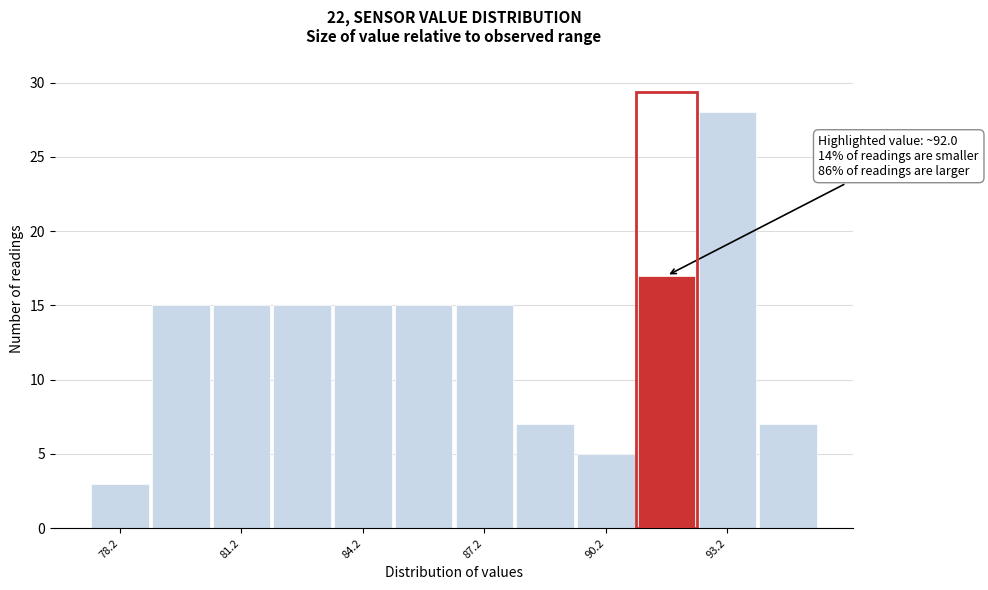

Around what value on the x-axis is the tallest bar? Give the approximate position of its centre, as read against the axis.

93.5